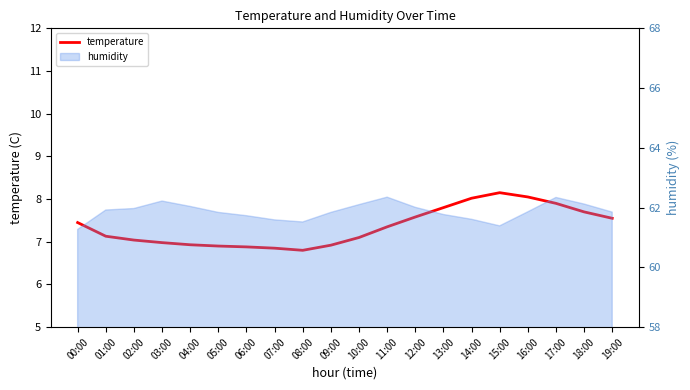

Rank the categories by value from highest to lowest.

15:00, 16:00, 14:00, 17:00, 13:00, 18:00, 12:00, 19:00, 00:00, 11:00, 01:00, 10:00, 02:00, 03:00, 04:00, 09:00, 05:00, 06:00, 07:00, 08:00